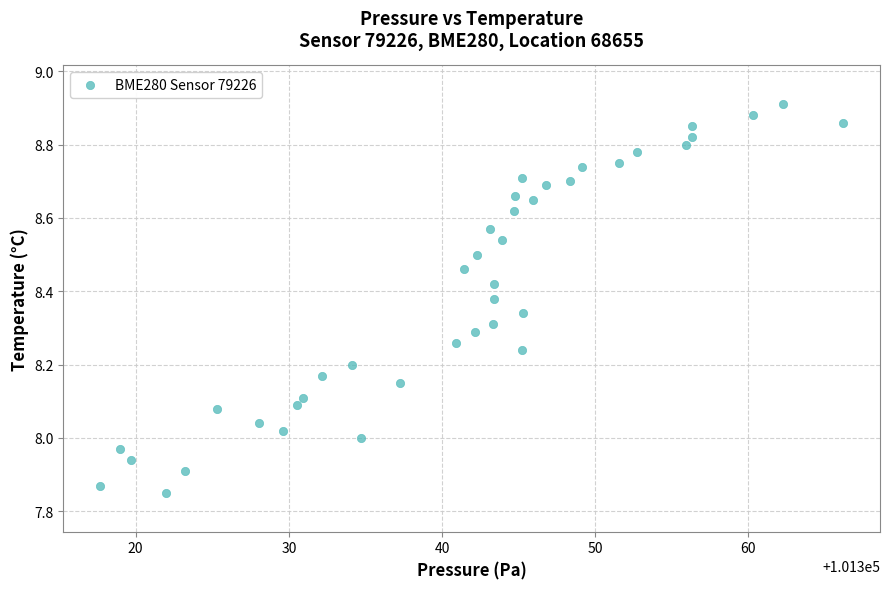

What is the range of Y values (max minus min)?

1.1